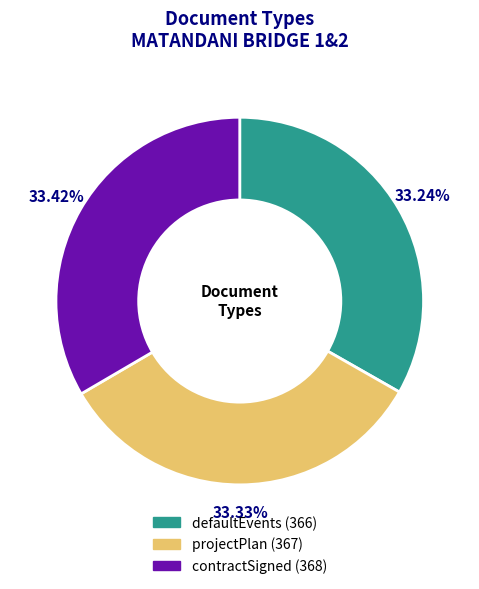

Does projectPlan account for over 50% of the chart?

No